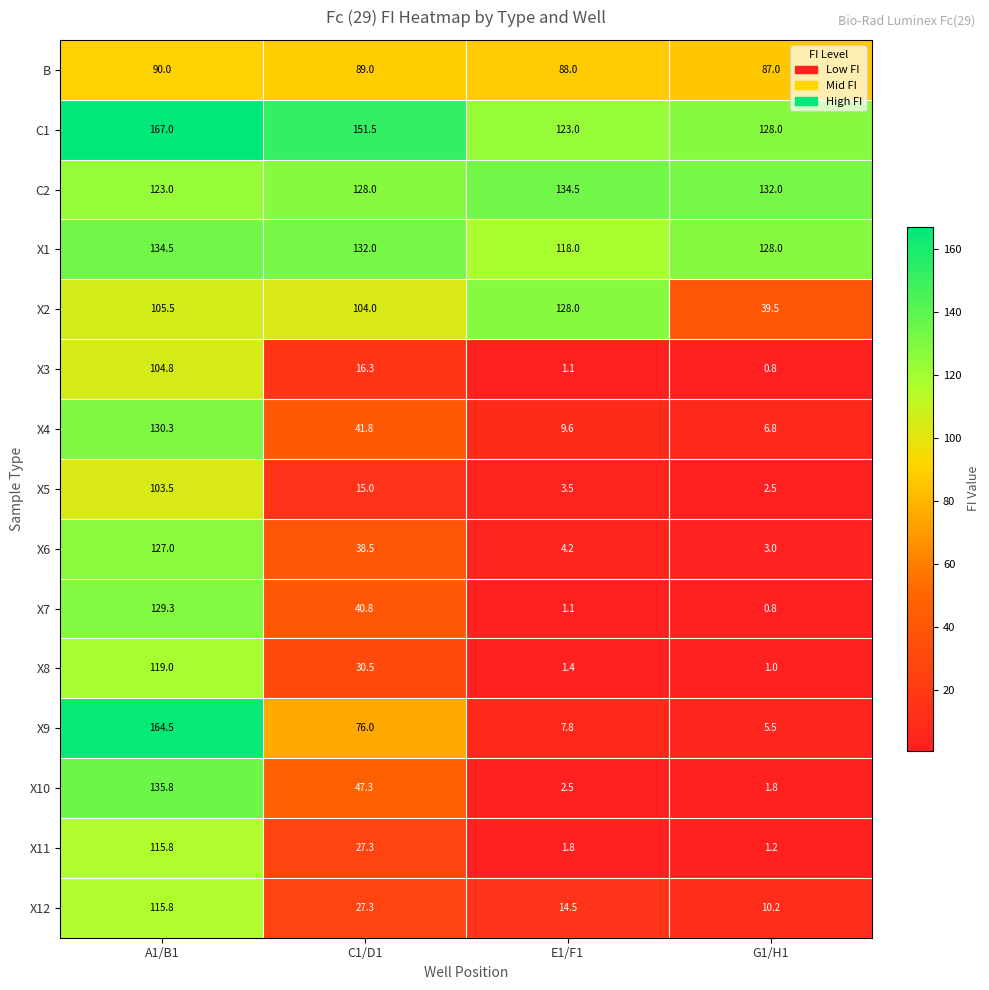

Count the number of data series in this chart.

15